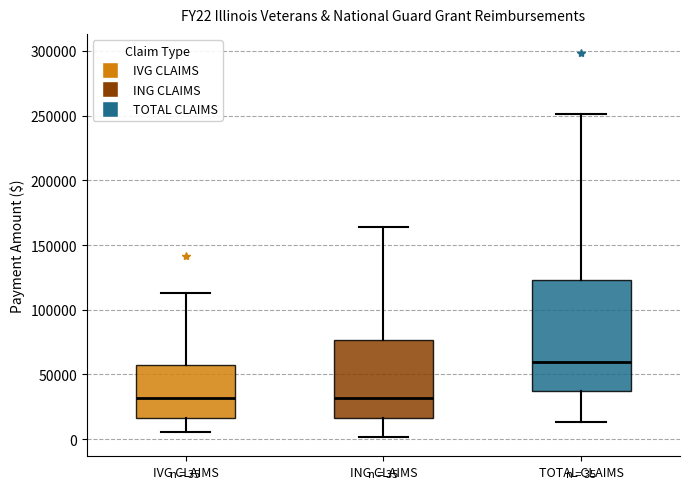

Which box's median line is the highest?

TOTAL CLAIMS